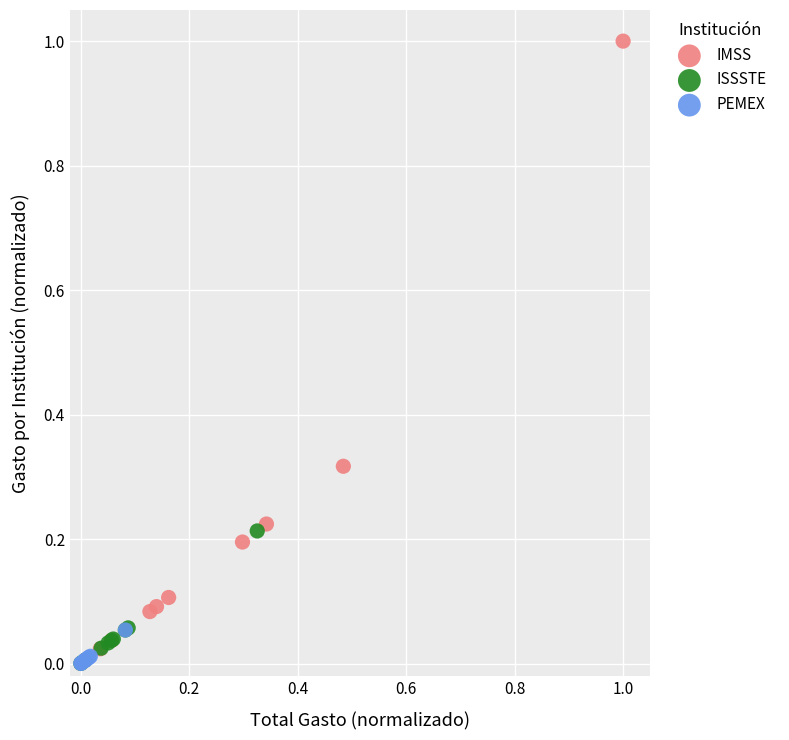

Which series reaches the maximum Y coordinate?

IMSS